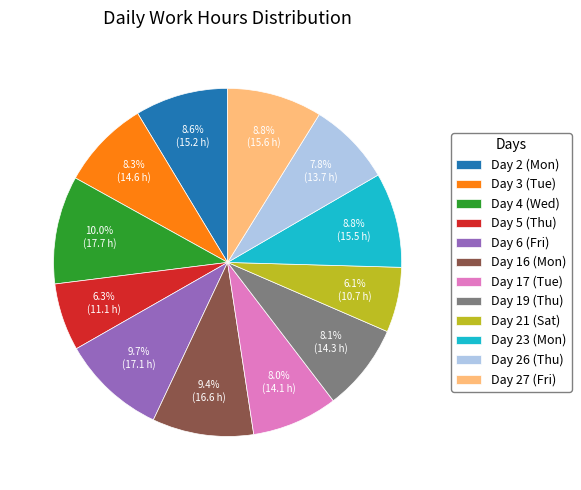

Is Day 21 (Sat) the majority of the pie?

No